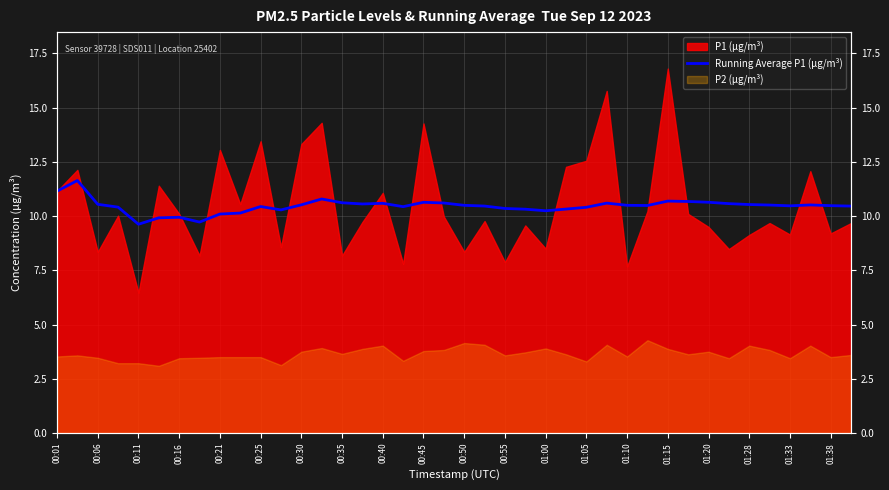

The value at 00:25 is 17.6. True or false?

False